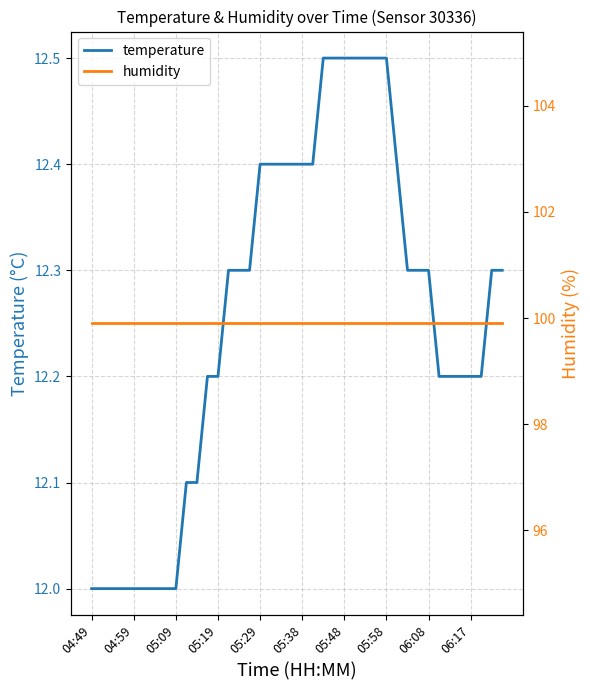

True or false: temperature and humidity intersect in this chart.

False